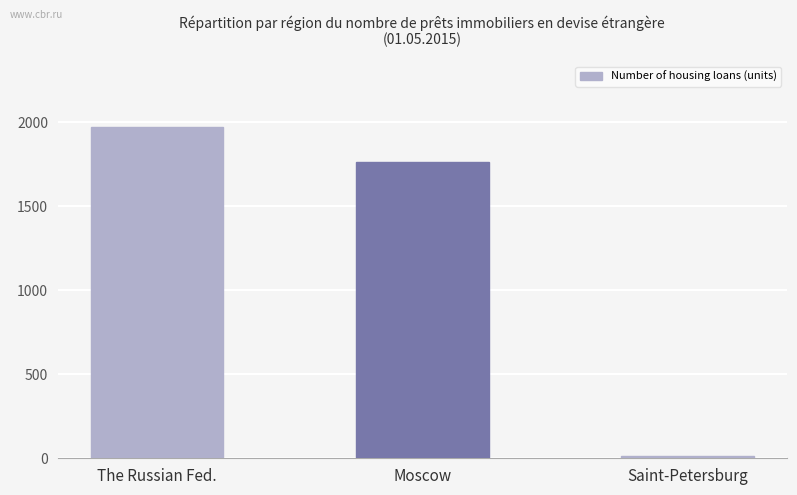

What is the change in value from Moscow to Saint-Petersburg?

-1753